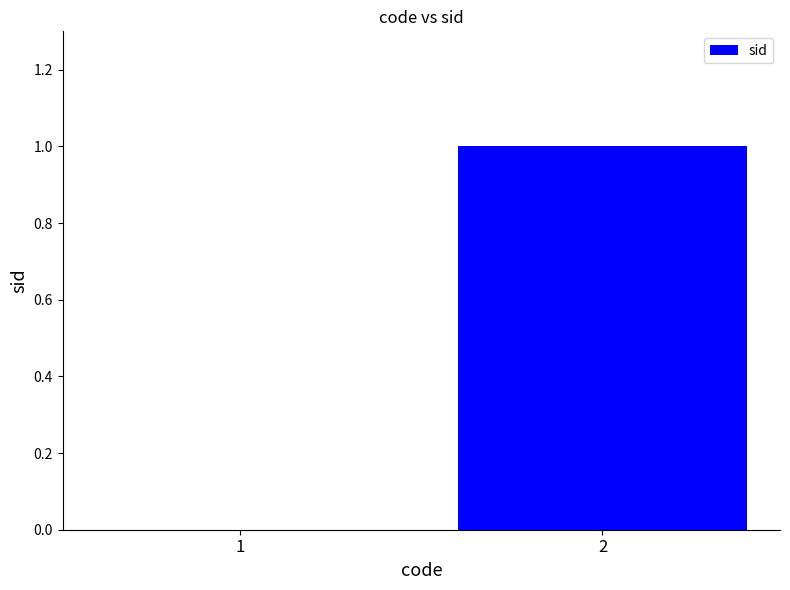

The value at 1 is 1. True or false?

False